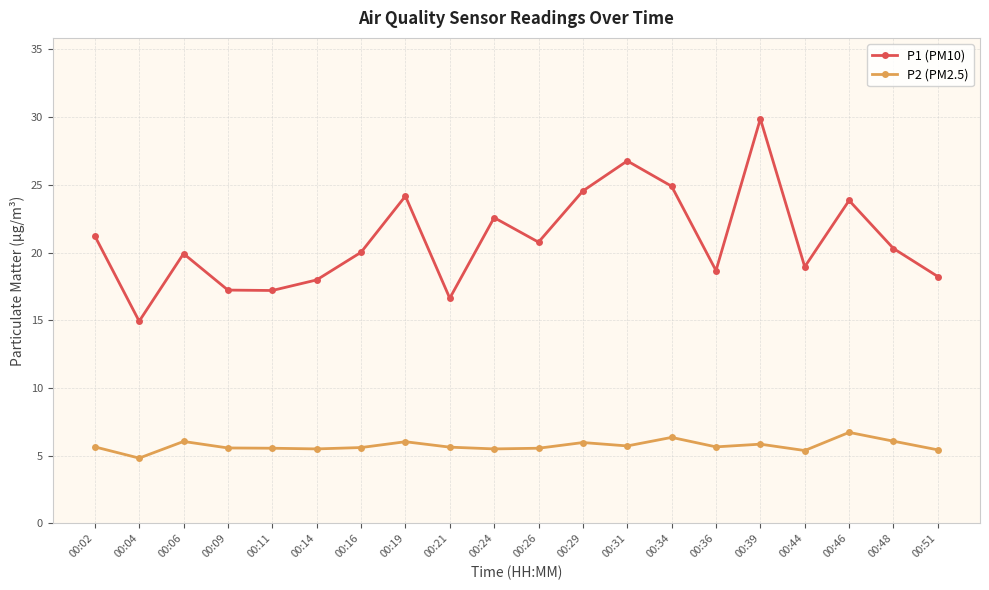

What is the sum of all P2 (PM2.5) values?

114.6